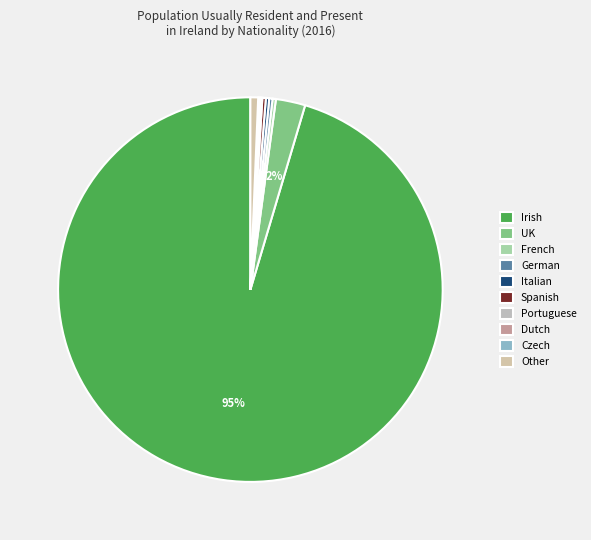

Which category has the biggest portion of the pie?

Irish